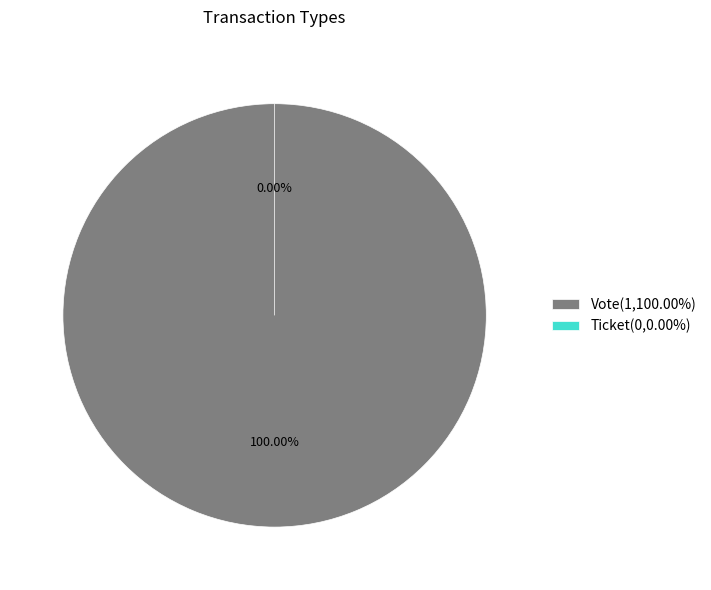

To the nearest percent, what percentage of the pie is Vote?

100%